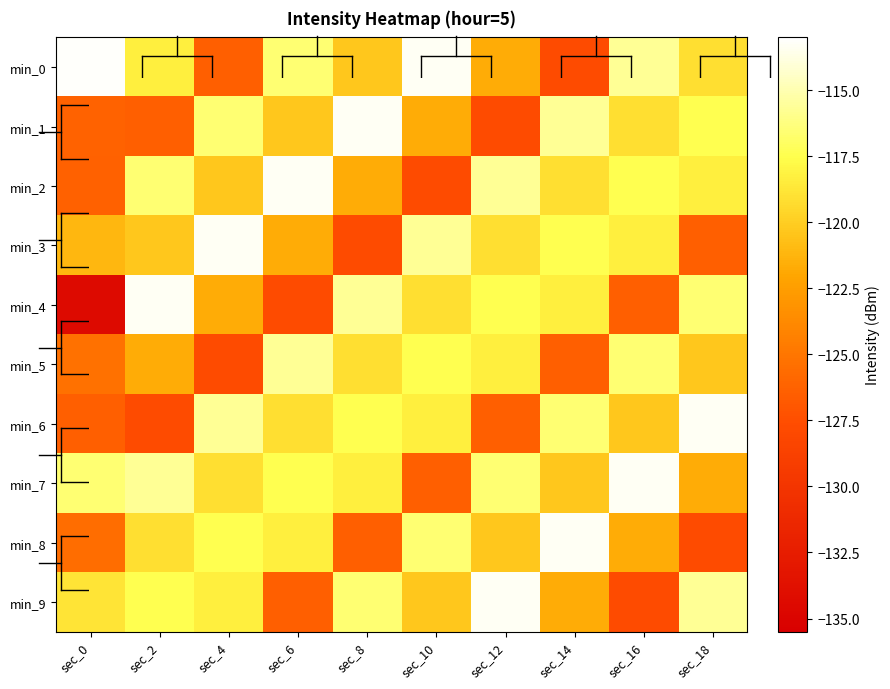

Which has a higher value, sec_10 or sec_2?

sec_10